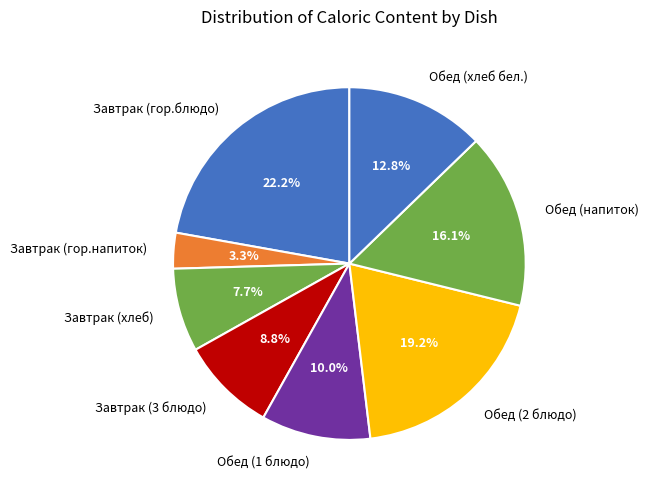

Approximately how many times larger is the value at Обед (1 блюдо) compared to Завтрак (3 блюдо)?

1.1